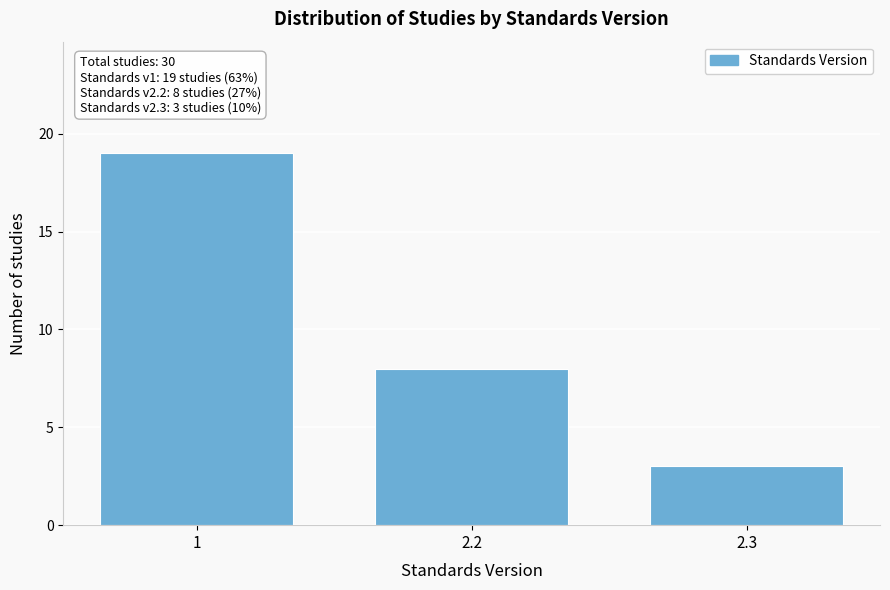

Reading left to right, transcribe all the data shown in this chart.

1=19	2.2=8	2.3=3